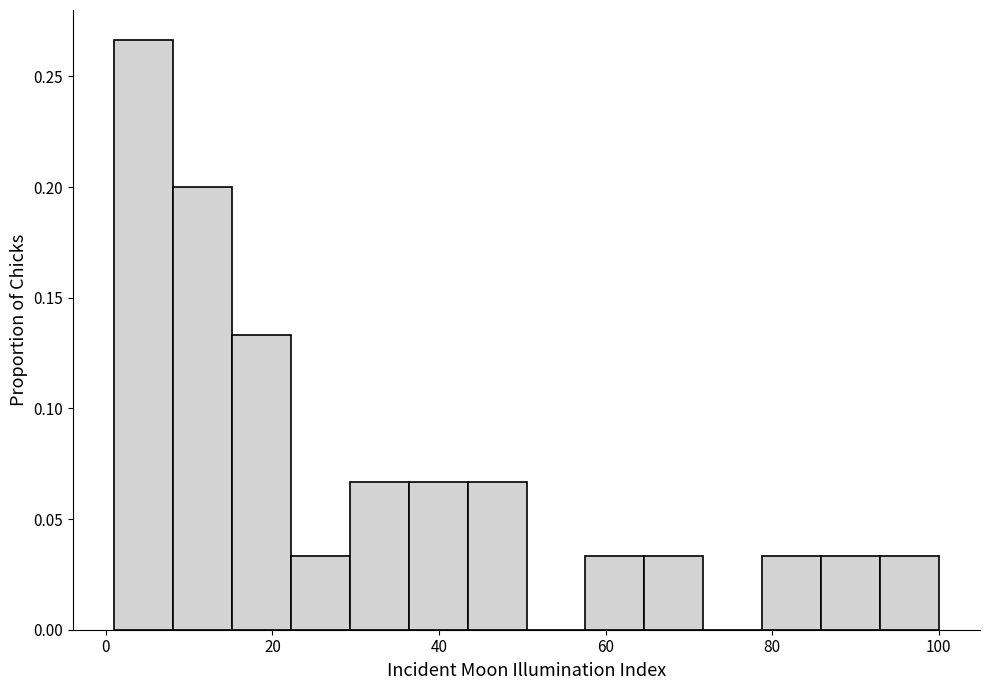

Around what value on the x-axis is the tallest bar? Give the approximate position of its centre, as read against the axis.

4